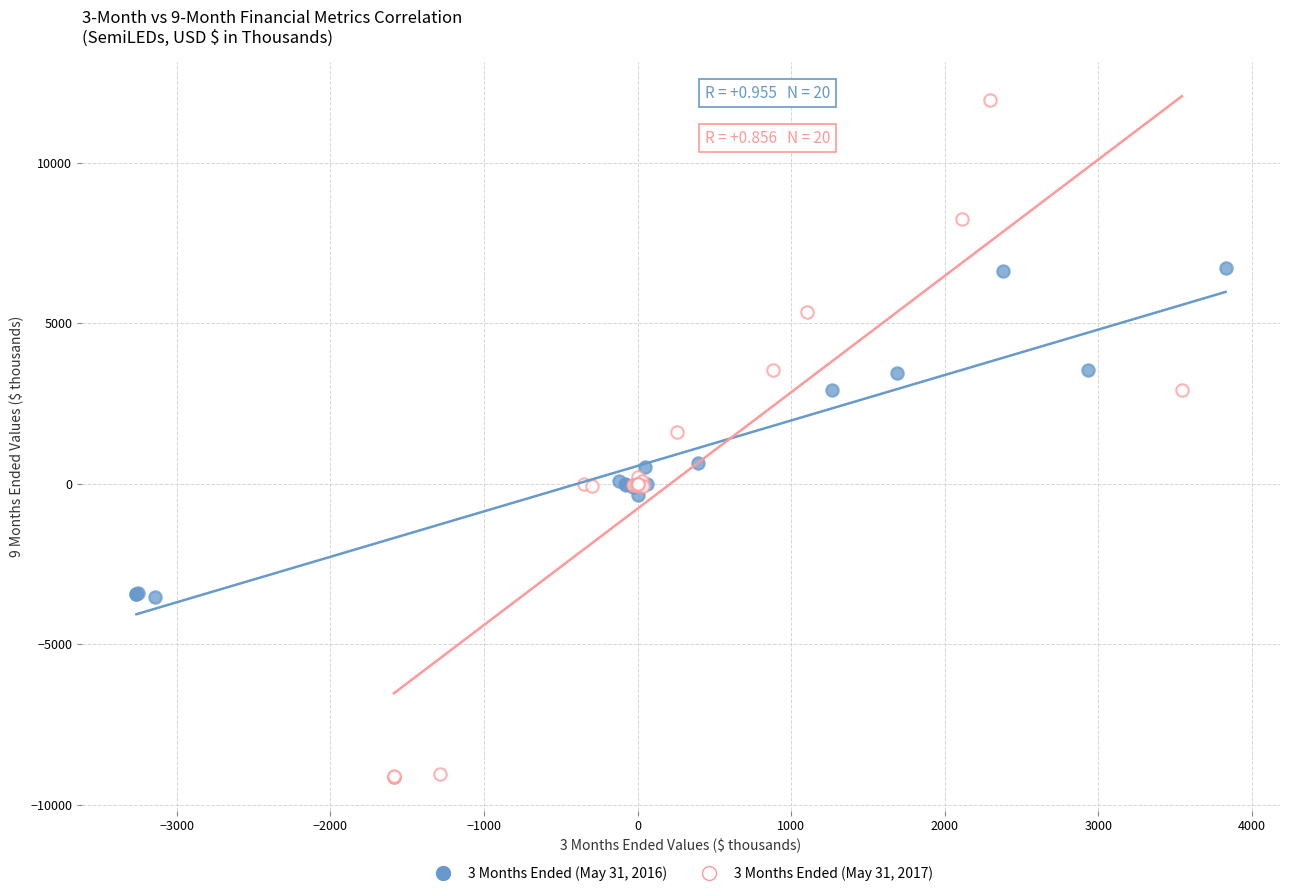

Which series reaches the maximum Y coordinate?

3 Months Ended (May 31, 2017)